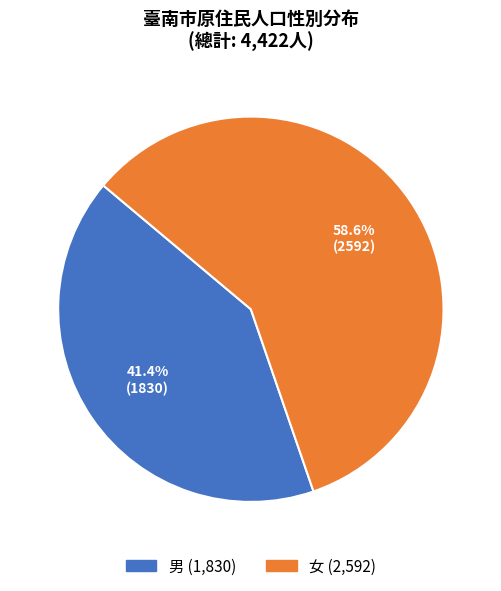

To the nearest percent, what is the average slice percentage?

50%